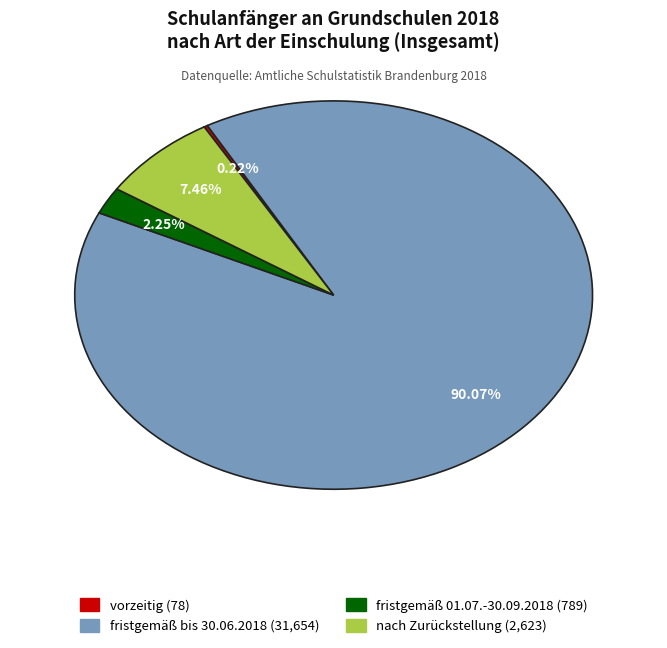

To the nearest percent, what is the difference between the largest and smallest slice percentages?

90%